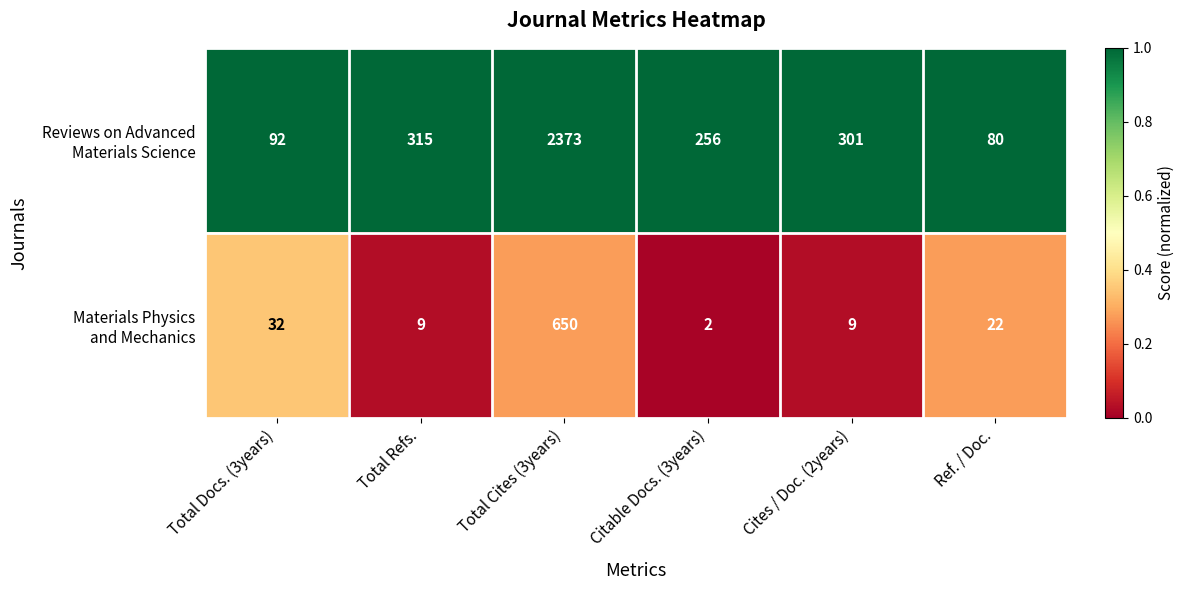

What is the total value across all series at Ref. / Doc.?

102